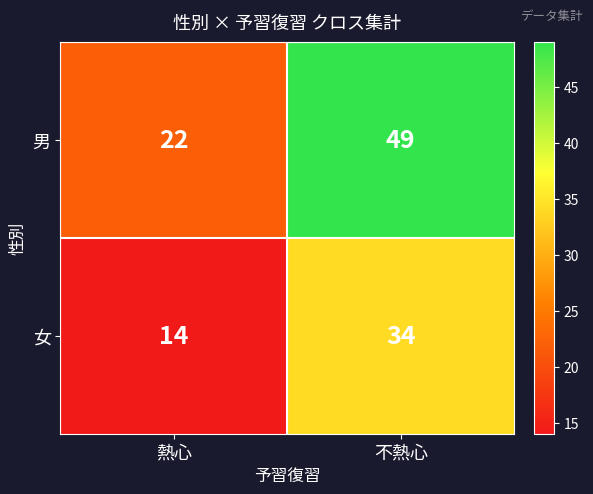

What is the average value of the 女 series?

24